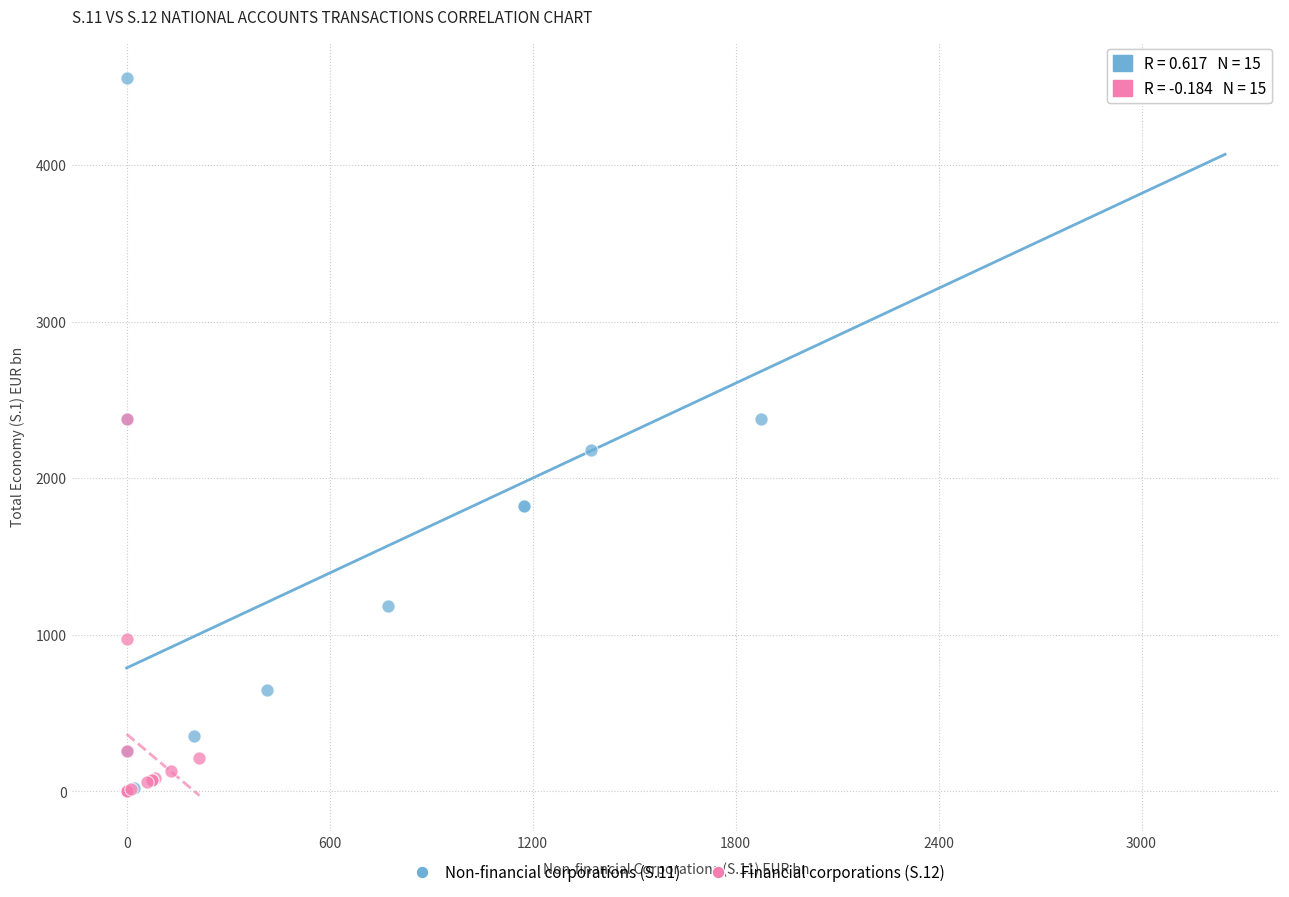

Which series has the widest spread of Y values?

Non-financial corporations (S.11)